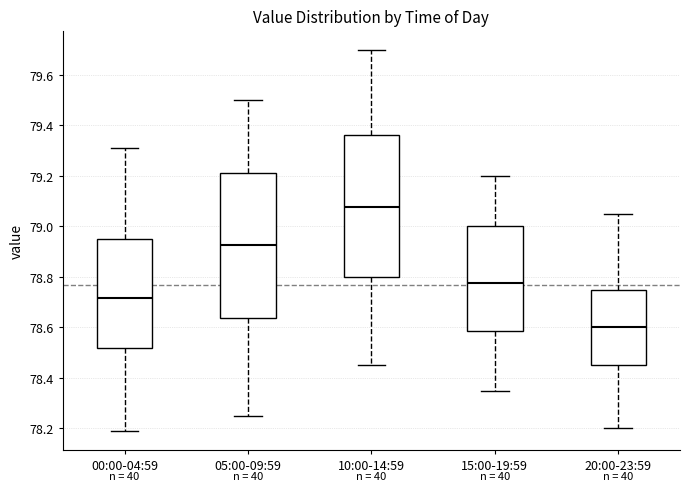

Where does the median line of the box for 00:00-04:59 sit on the y-axis? The values are not printed on the chart, so give them approximately, as read against the axis.

78.72